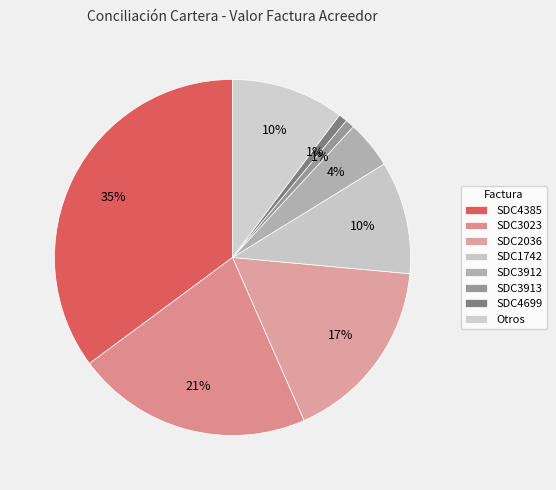

How many segments does this pie chart have?

8